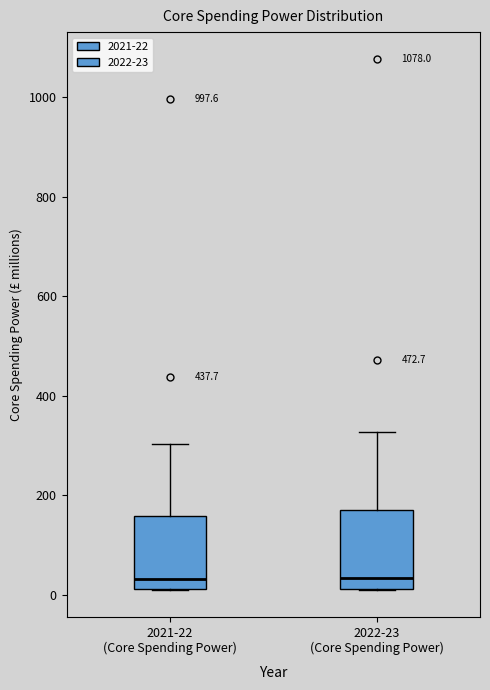

Reading left to right, transcribe this box plot: for each box, give where its median line is, the range the box spans, and where its two whiskers end, as read against the y-axis. The values are not printed on the chart, so give them approximately, as read against the axis.

2021-22 (Core Spending Power): median 40, box 20 to 160, whiskers 0 to 300
2022-23 (Core Spending Power): median 40, box 20 to 180, whiskers 0 to 320